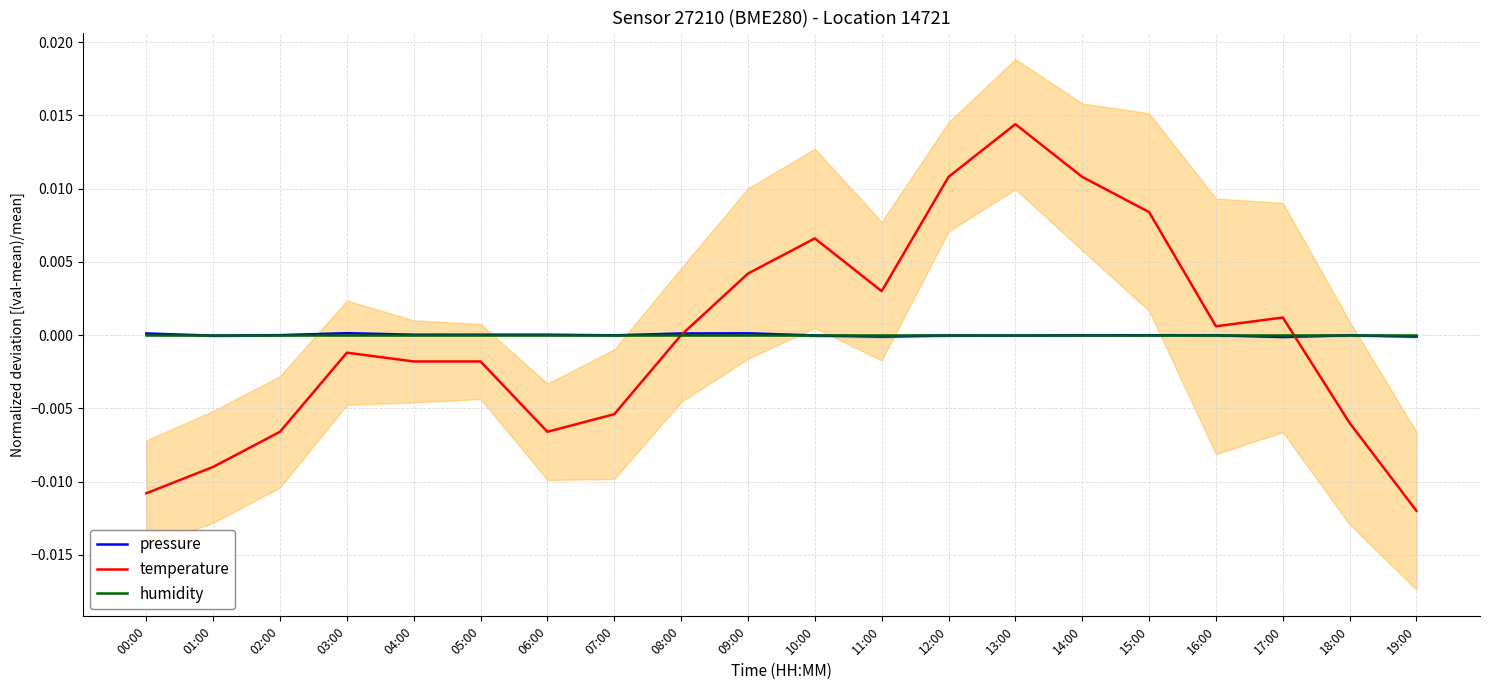

At which category is the sum across all series the highest?

13:00